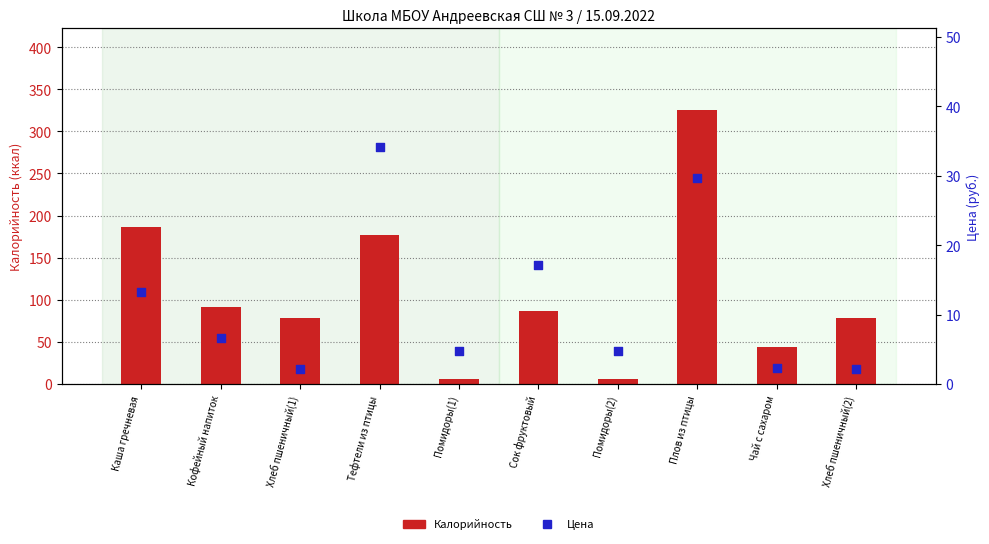

At how many categories does at least one series exceed 279?

1